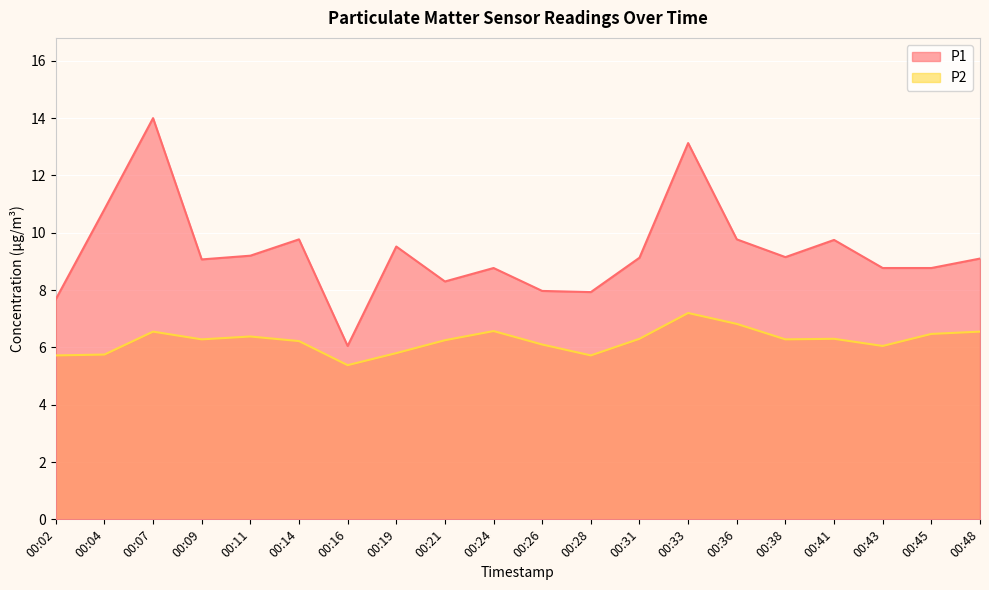

What is the difference between the second highest and minimum values in the P1 series?

7.1